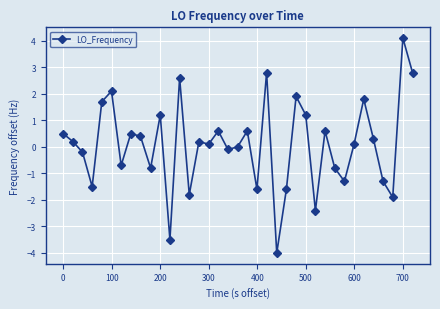

What is the value of the 13th point from the left?

2.6